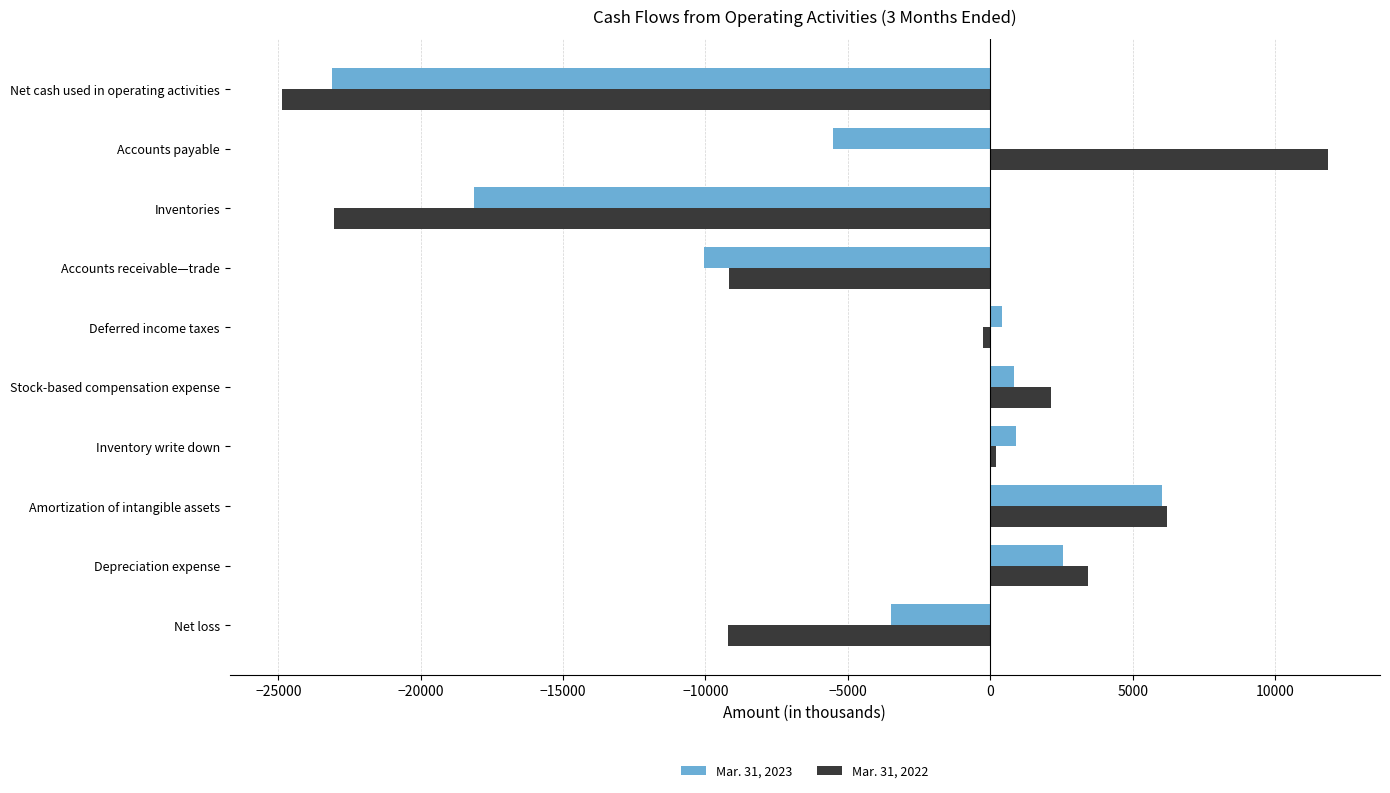

Which category has the highest value in the Mar. 31, 2023 series?

Amortization of intangible assets